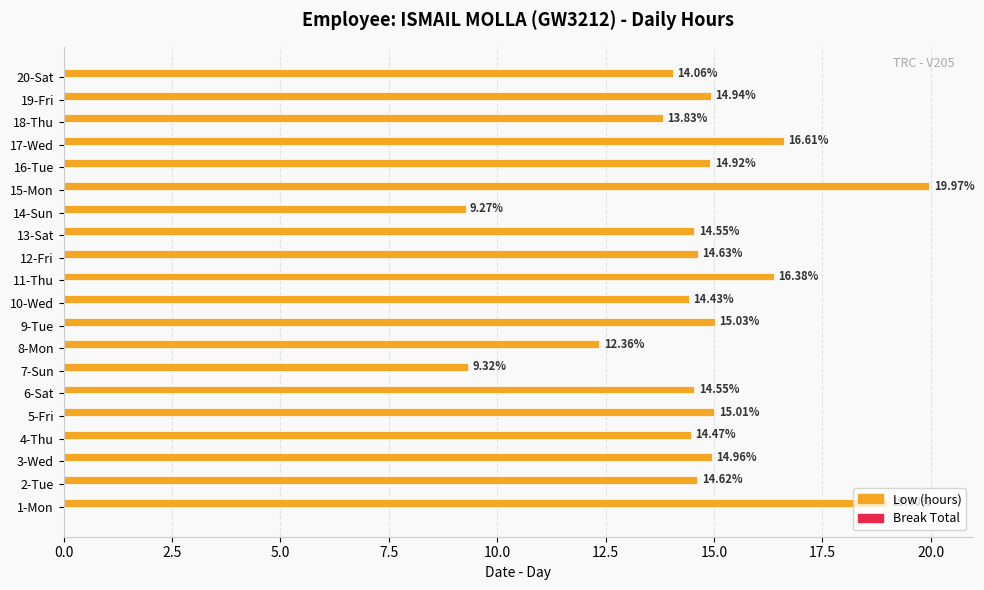

What is the change in value from 4-Thu to 19-Fri?

+0.5